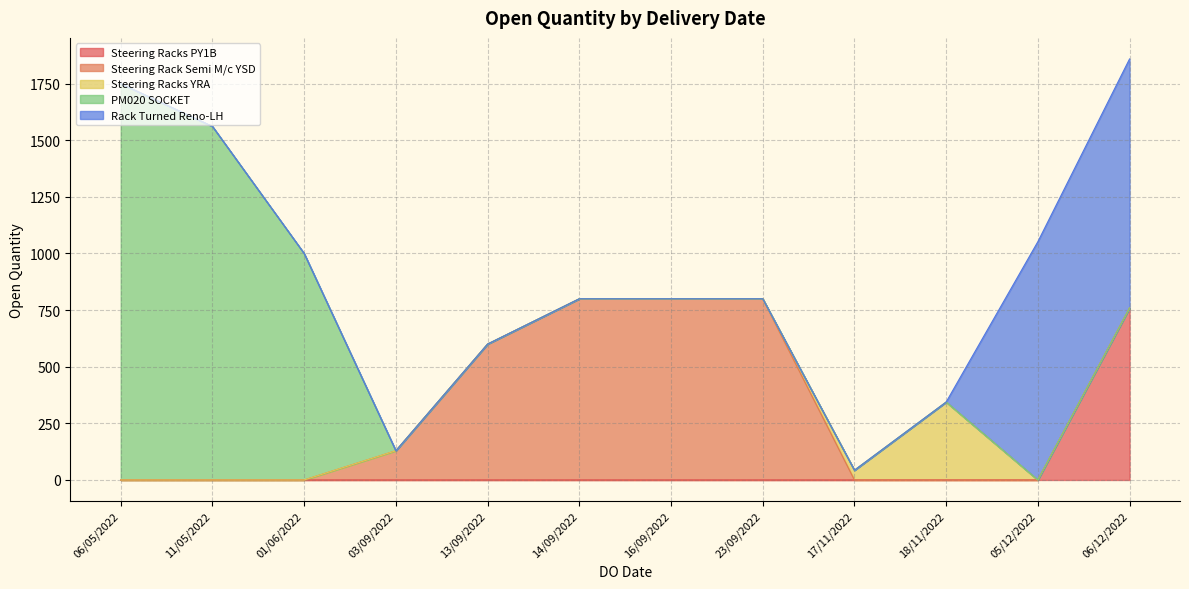

At which label does Steering Racks PY1B reach its peak?

06/12/2022